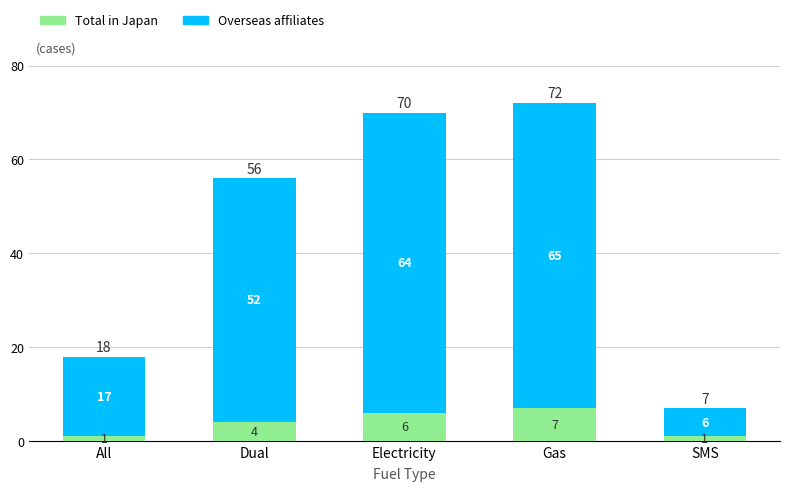

Count the Total in Japan values in the range 1 to 6.

4